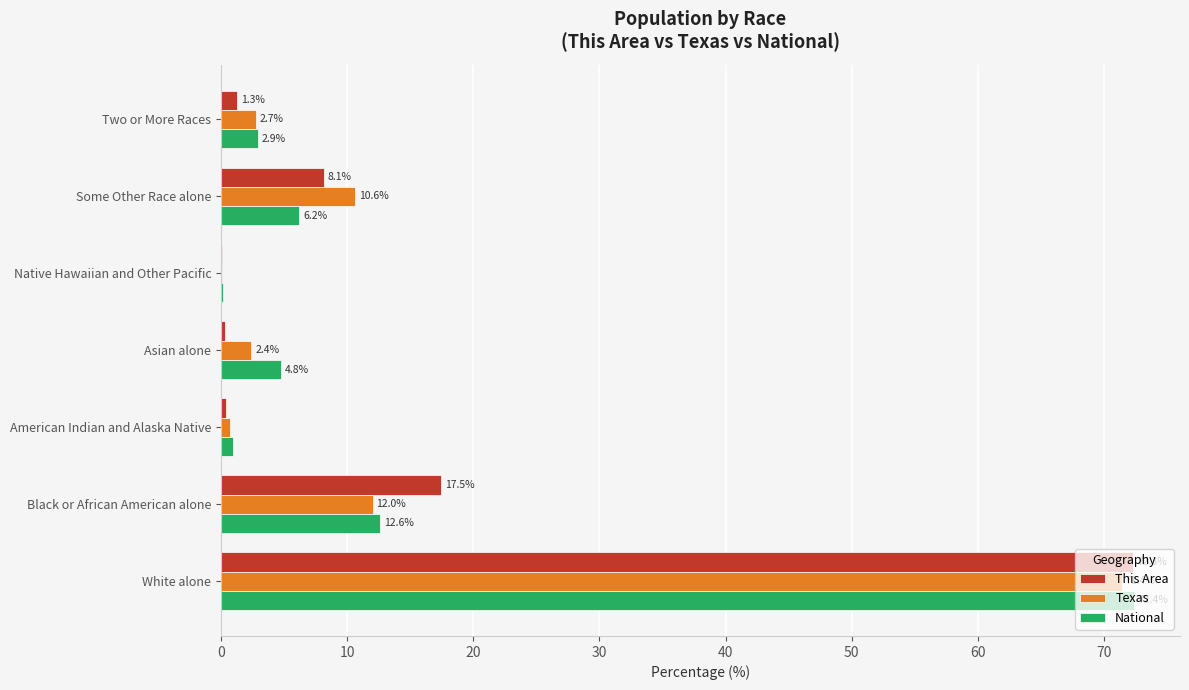

The Texas series shows 19.2 at Black or African American alone. True or false?

False